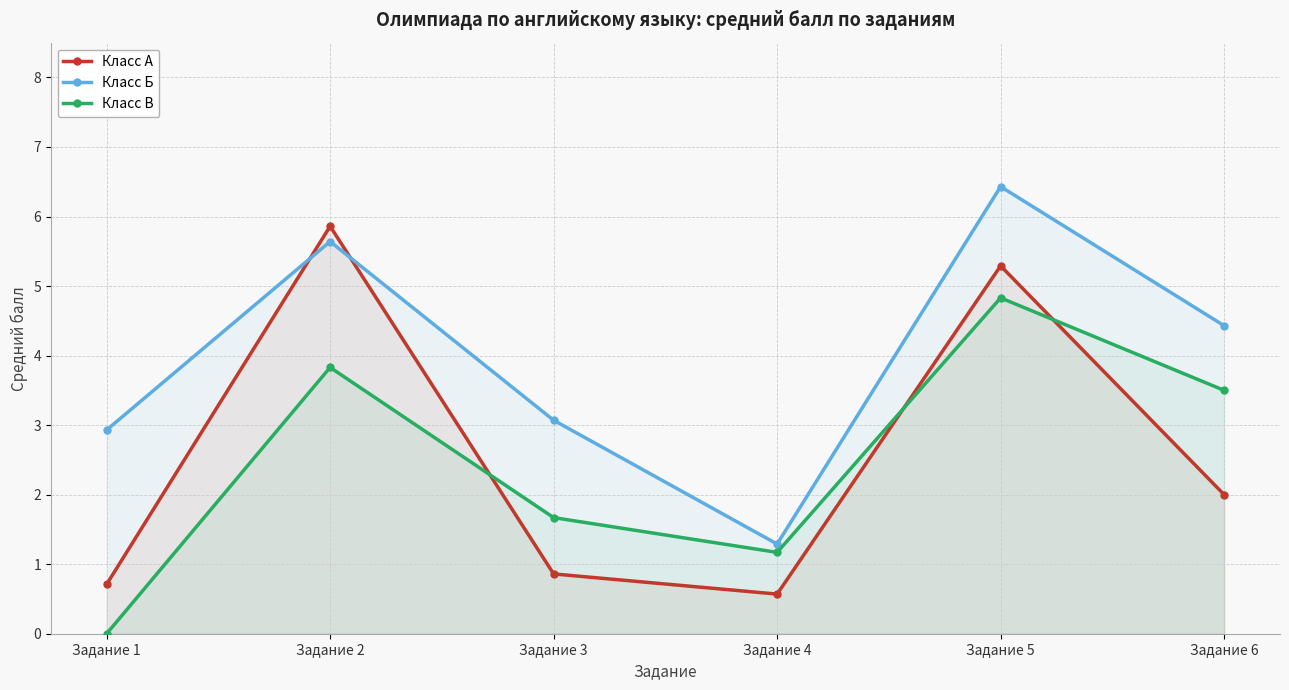

What is the average value of the Класс А series?

2.5